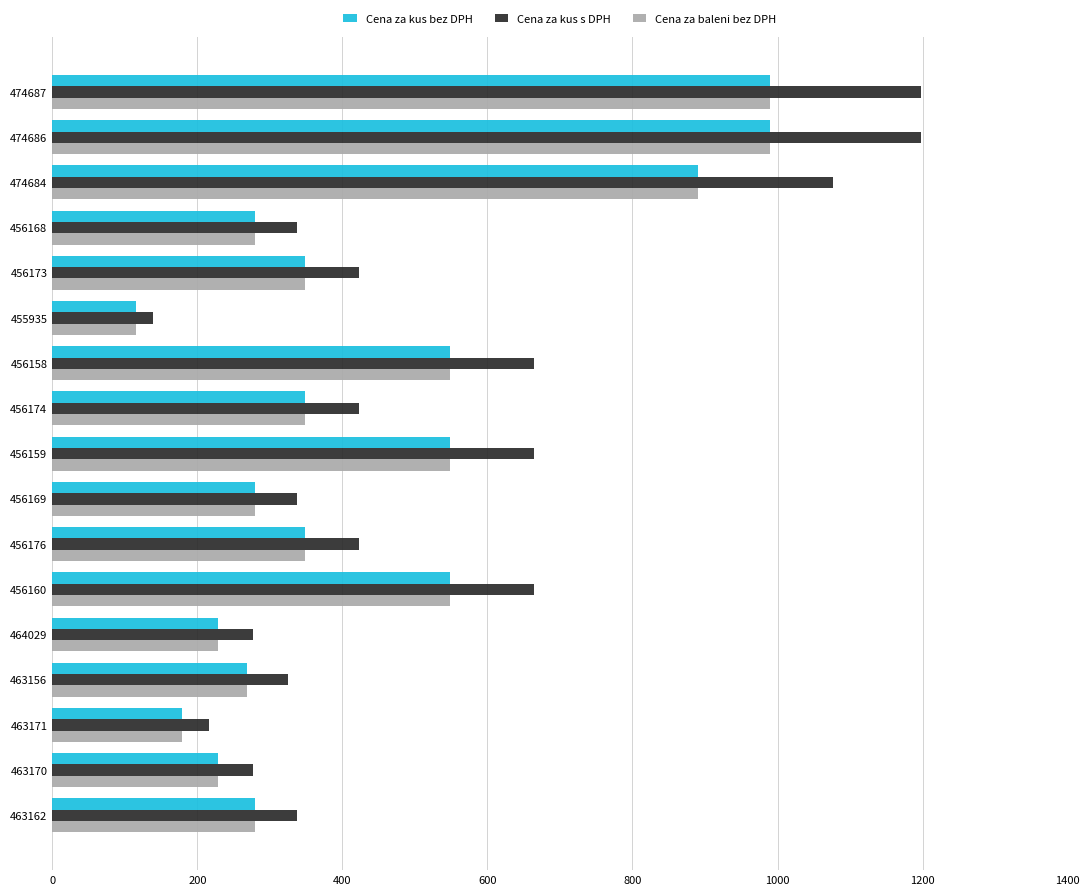

What is the difference between the second highest and minimum values in the Cena za baleni bez DPH series?

875.0